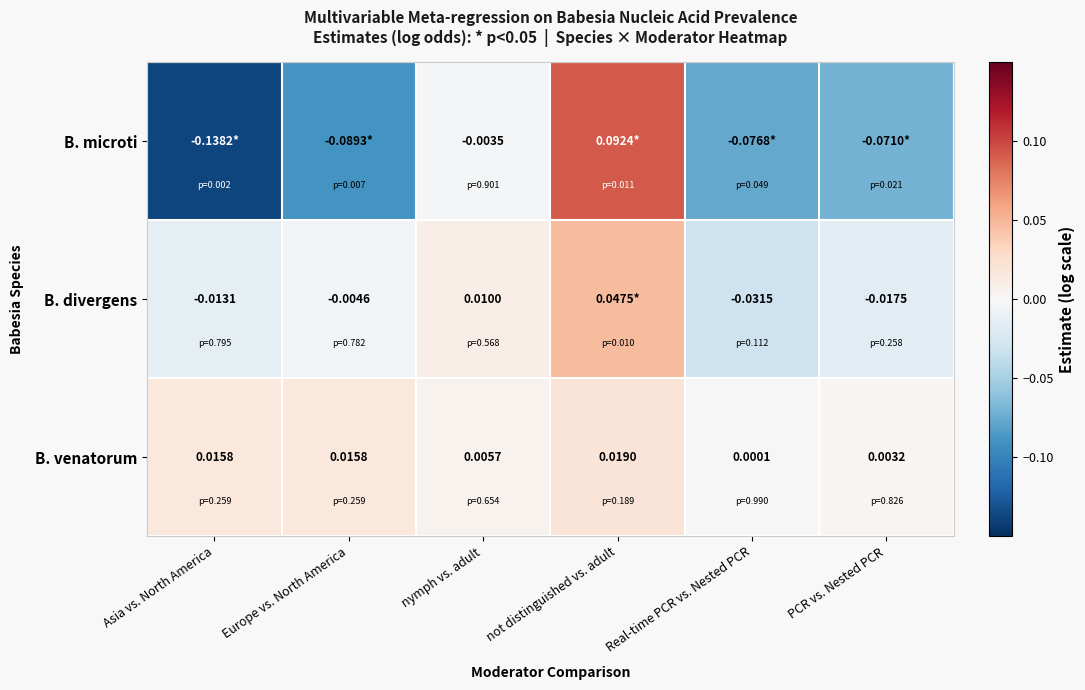

At nymph vs. adult, list the series in order from smallest to largest.

B. microti, B. venatorum, B. divergens